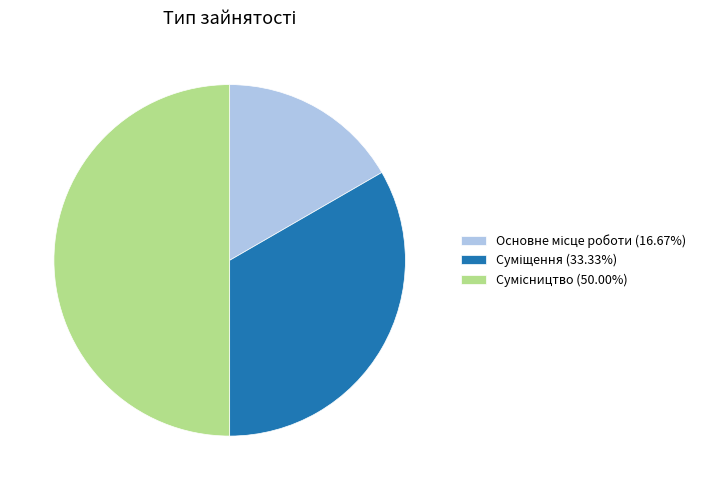

To the nearest percent, what is the difference between the Суміщення and Сумісництво slice percentages?

17%